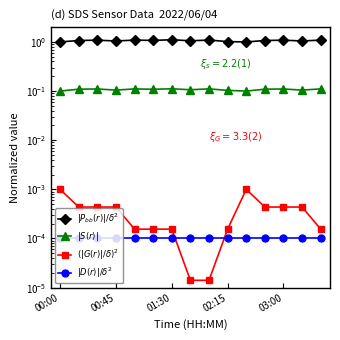

What is the minimum value for $|S(r)|$?

0.1